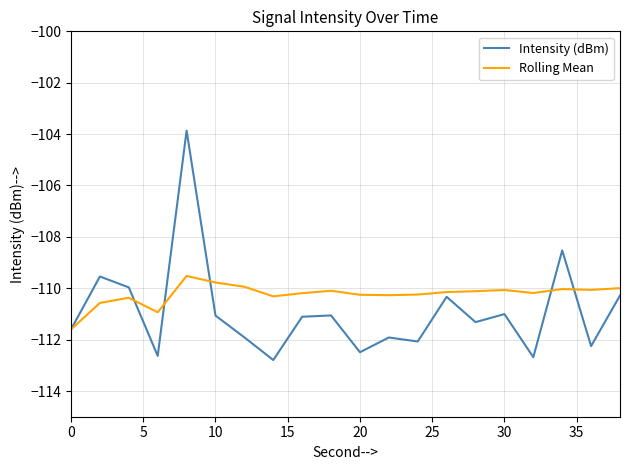

Which series has the widest spread of values?

Intensity (dBm)